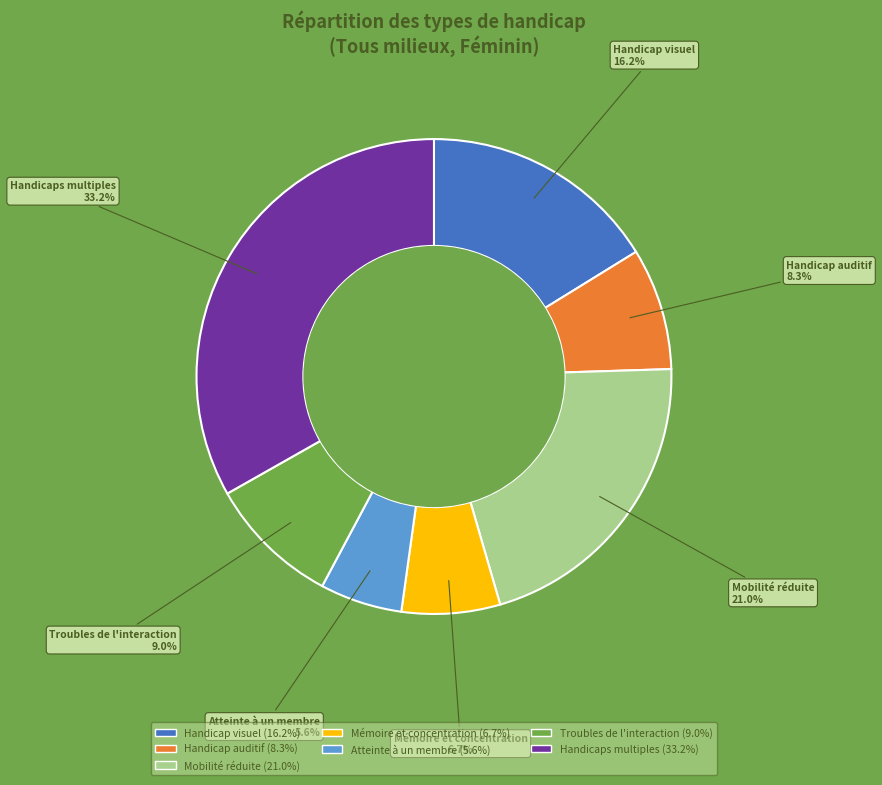

To the nearest percent, what is the difference between the Handicap auditif and Handicaps multiples slice percentages?

25%